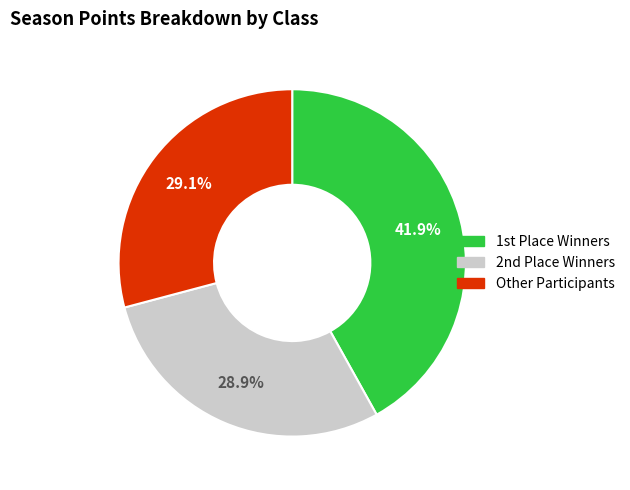

Is there any slice that represents more than half of the pie?

No